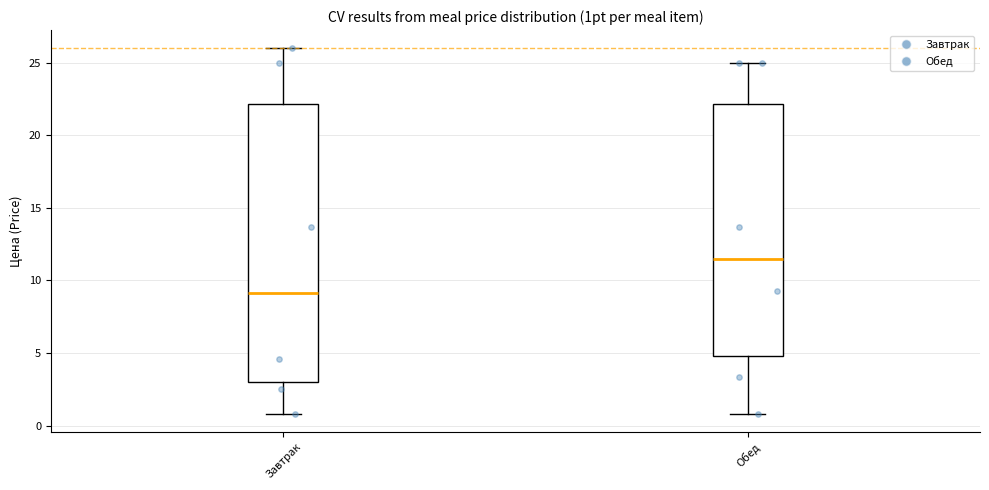

Where does the median line of the box for Завтрак sit on the y-axis? The values are not printed on the chart, so give them approximately, as read against the axis.

9.0